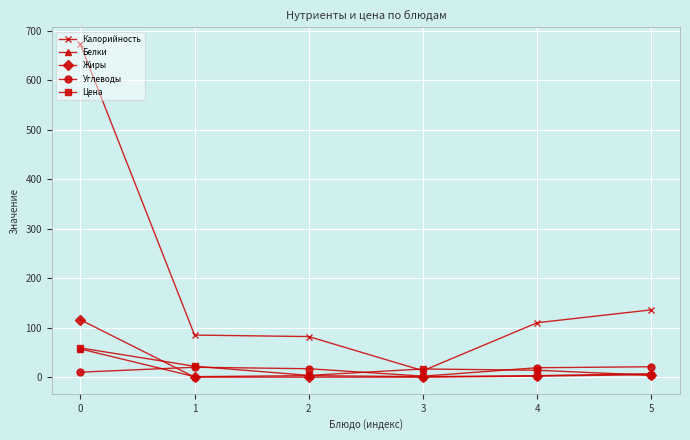

In Цена, how many points are higher than both neighbors (excluding endpoints)?

1